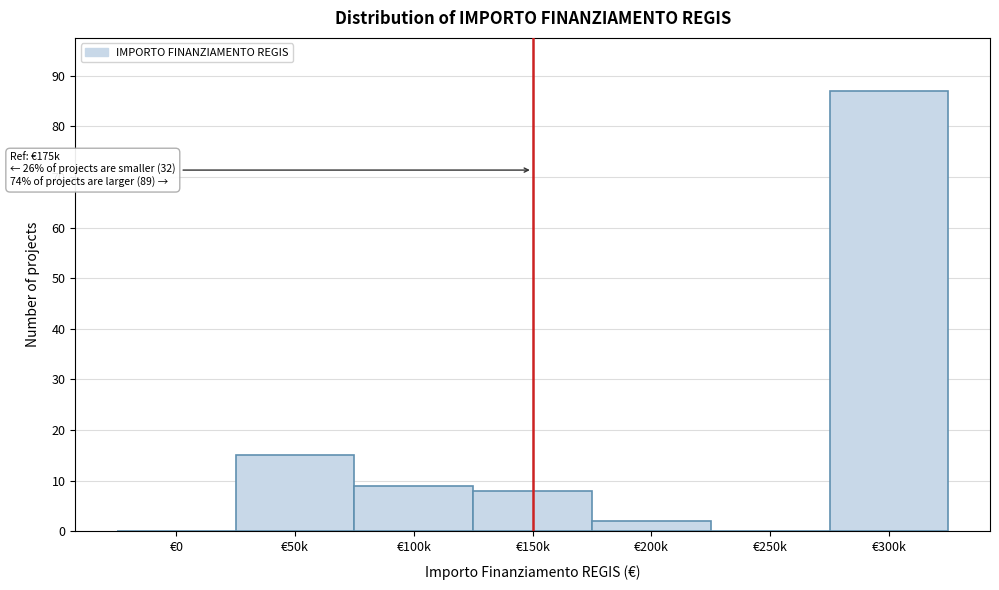

Reading left to right, what are all the values shown in this chart?

€0=0	€50k=15	€100k=9	€150k=8	€200k=2	€250k=0	€300k=87